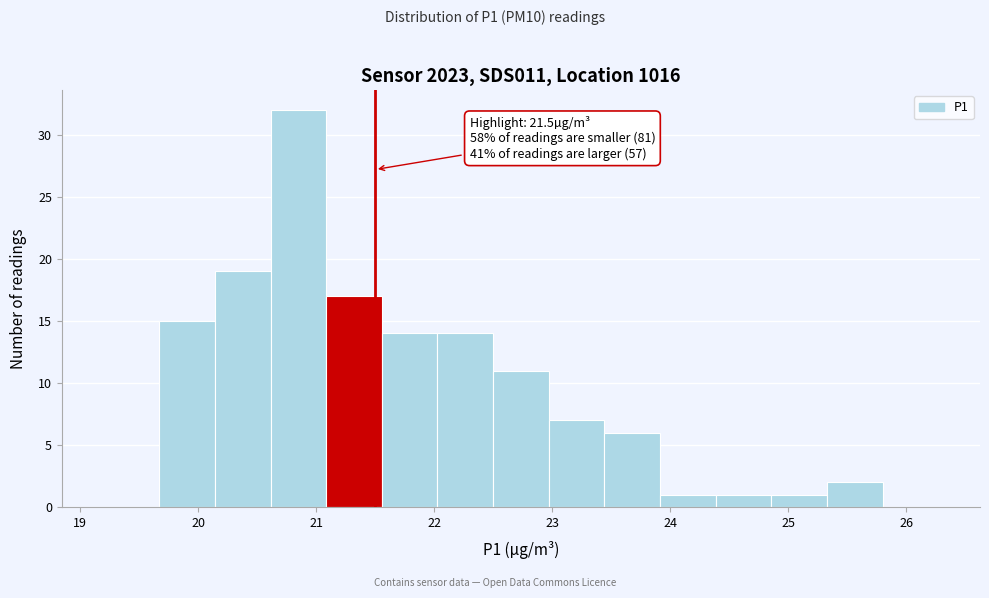

Over which range of the x-axis is the bar tallest?

20.6 to 21.1